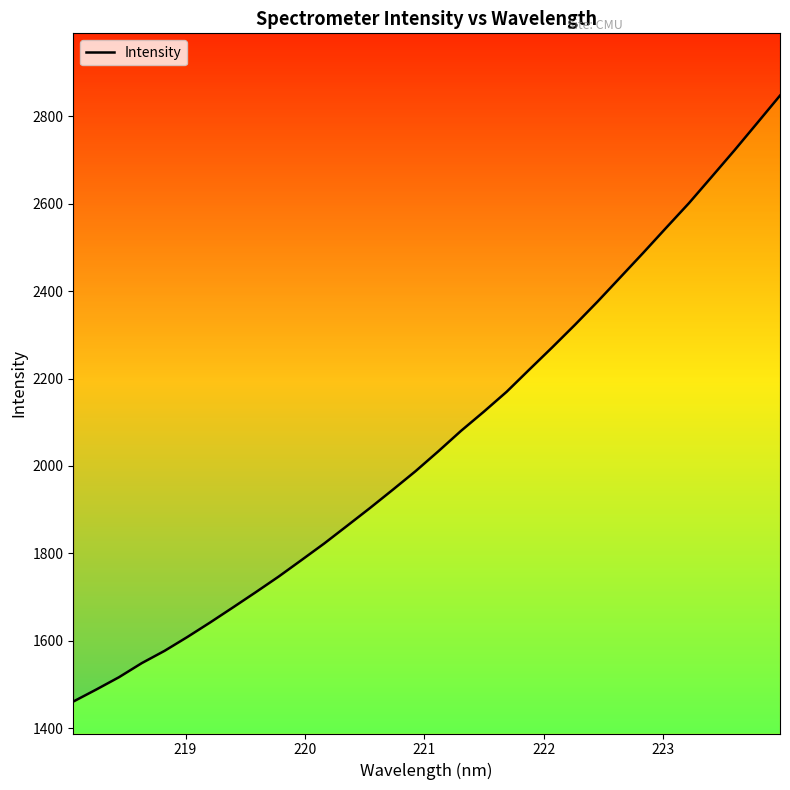

What position from the right is 220?

30